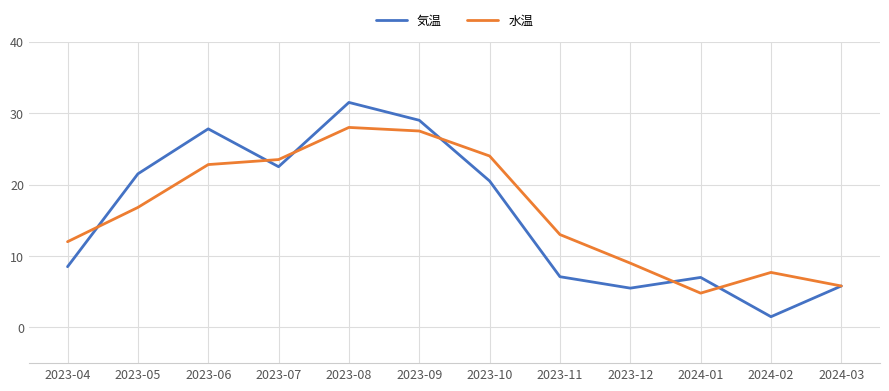

How many interior local valleys does the 水温 series have?

1